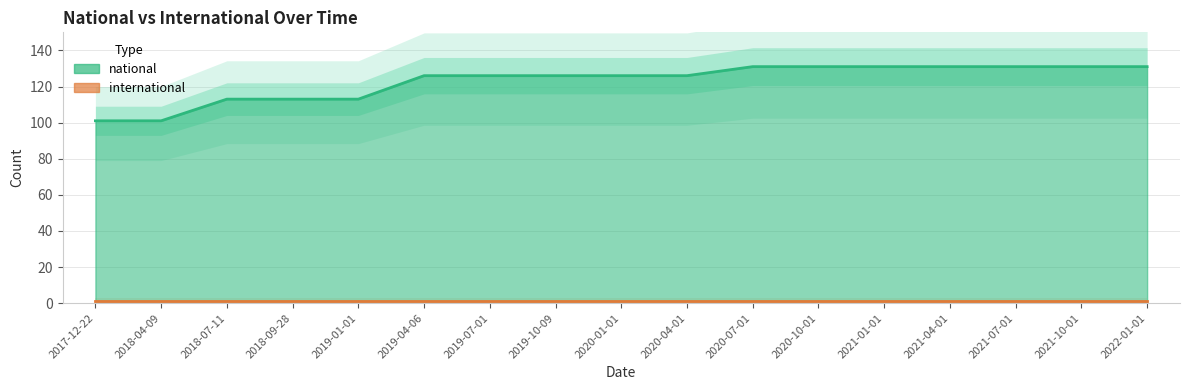

Reading left to right, transcribe all the data shown in this chart.

2017-12-22=101	2018-04-09=101	2018-07-11=113	2018-09-28=113	2019-01-01=113	2019-04-06=126	2019-07-01=126	2019-10-09=126	2020-01-01=126	2020-04-01=126	2020-07-01=131	2020-10-01=131	2021-01-01=131	2021-04-01=131	2021-07-01=131	2021-10-01=131	2022-01-01=131